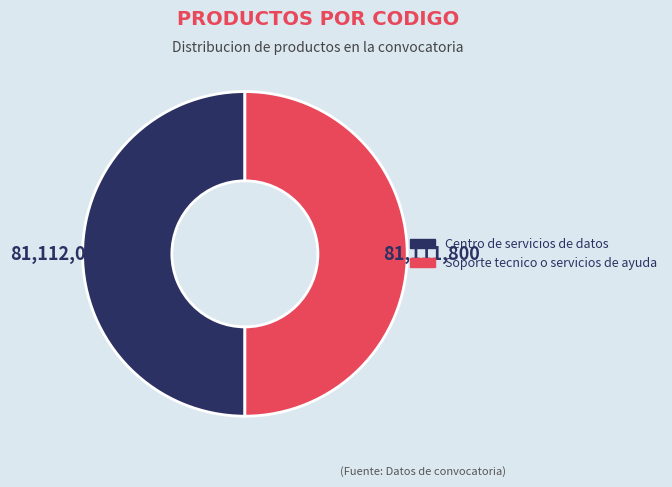

How many segments does this pie chart have?

2